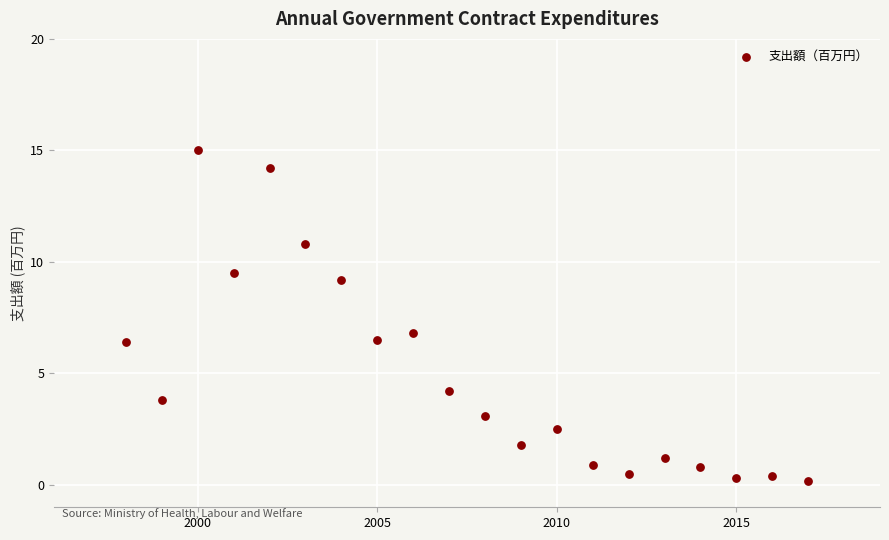

What is the range of X values (max minus min)?

19.0